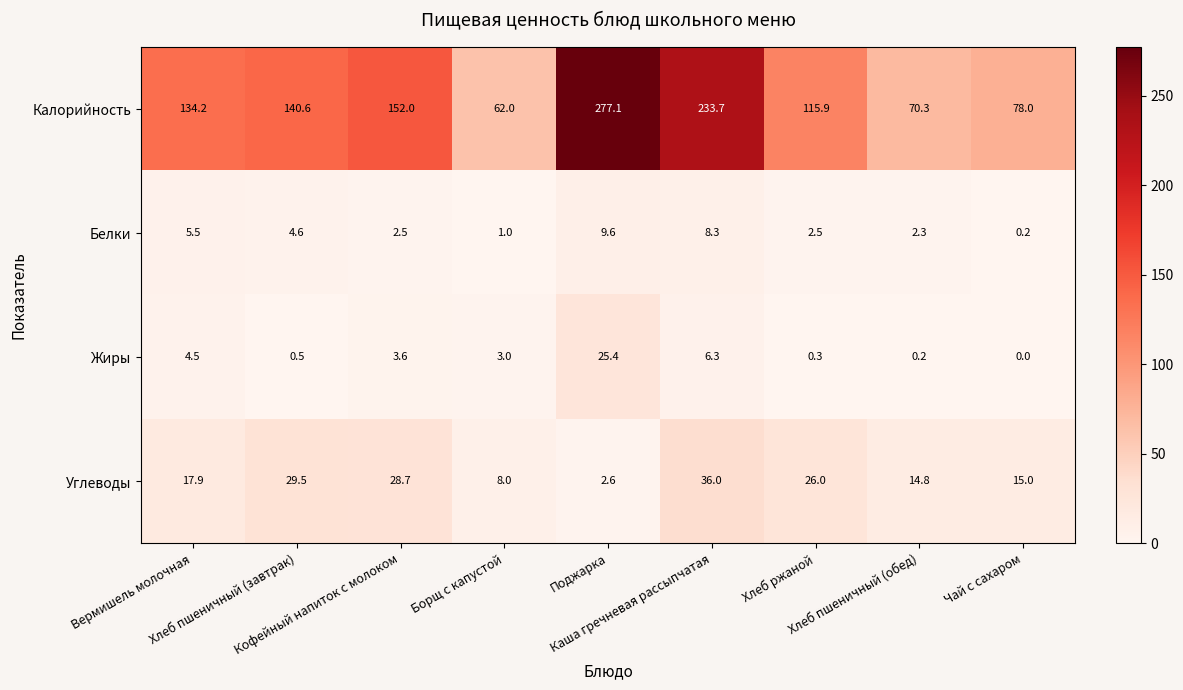

What is the highest value of the Жиры series?

25.4